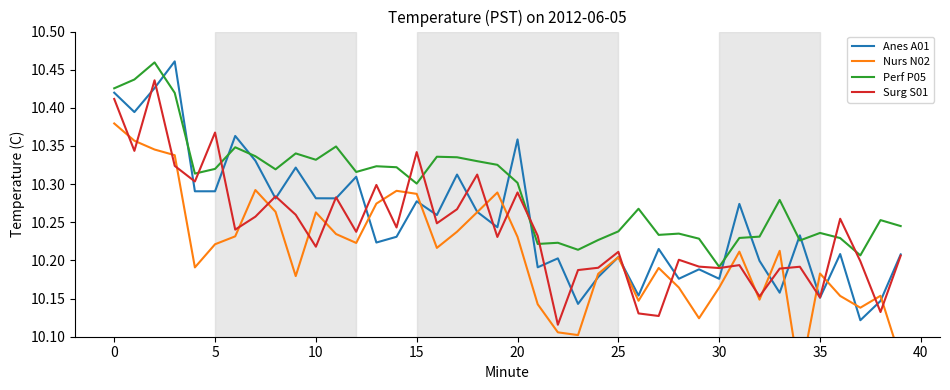

Count the number of data series in this chart.

4